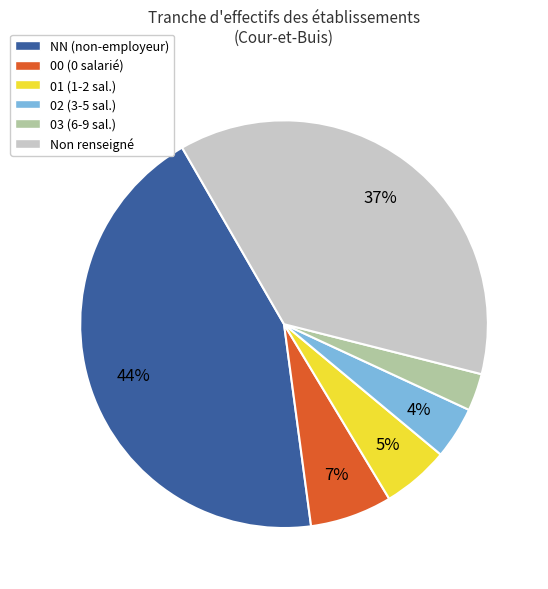

Do 00 (0 salarié) and 02 (3-5 sal.) together represent more than half of the pie?

No